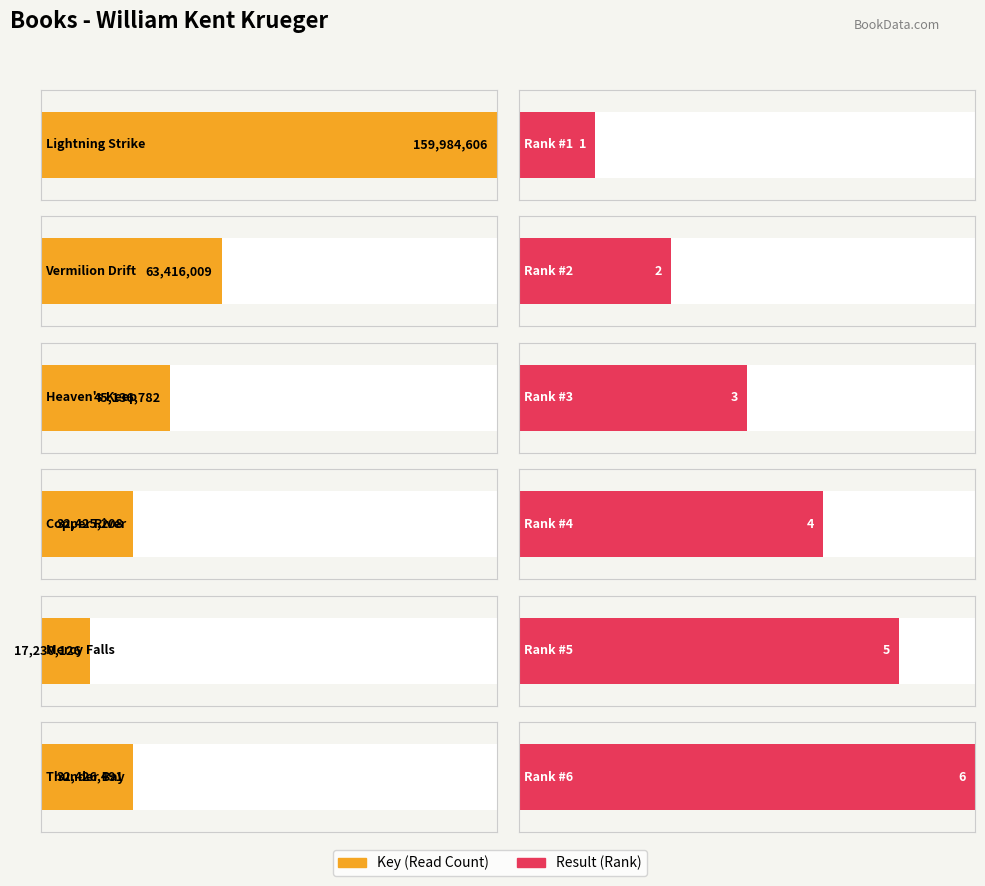

How many data points in Result are above 4?

2